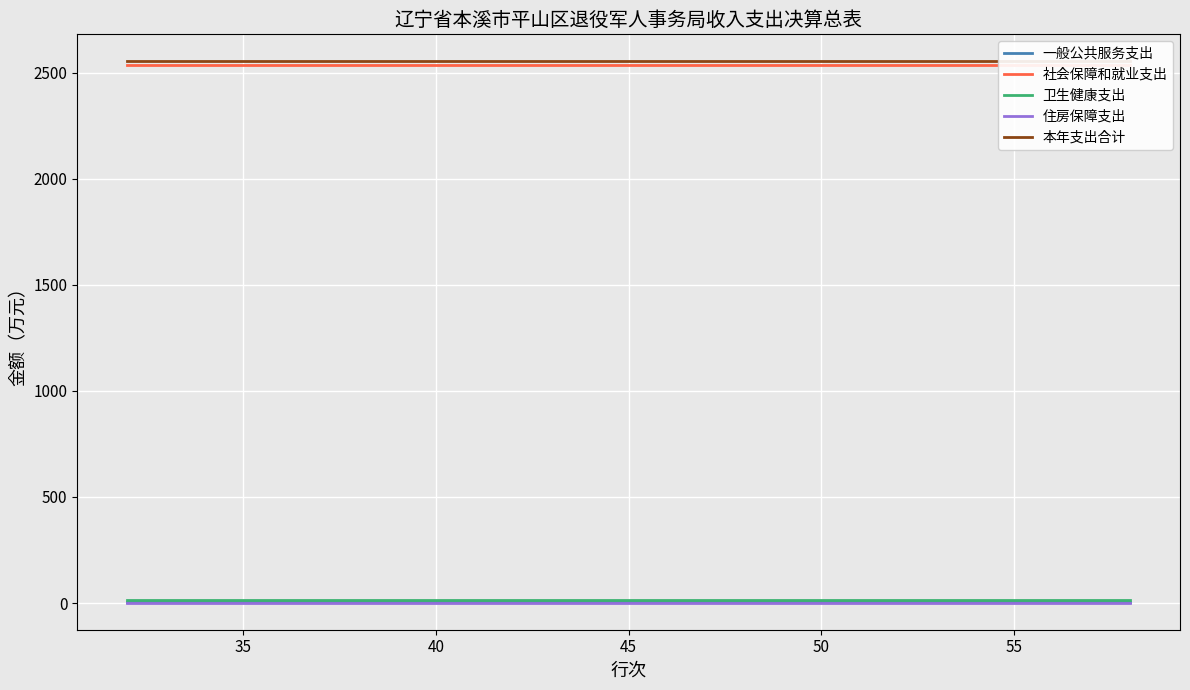

How many lines are shown in the chart?

5